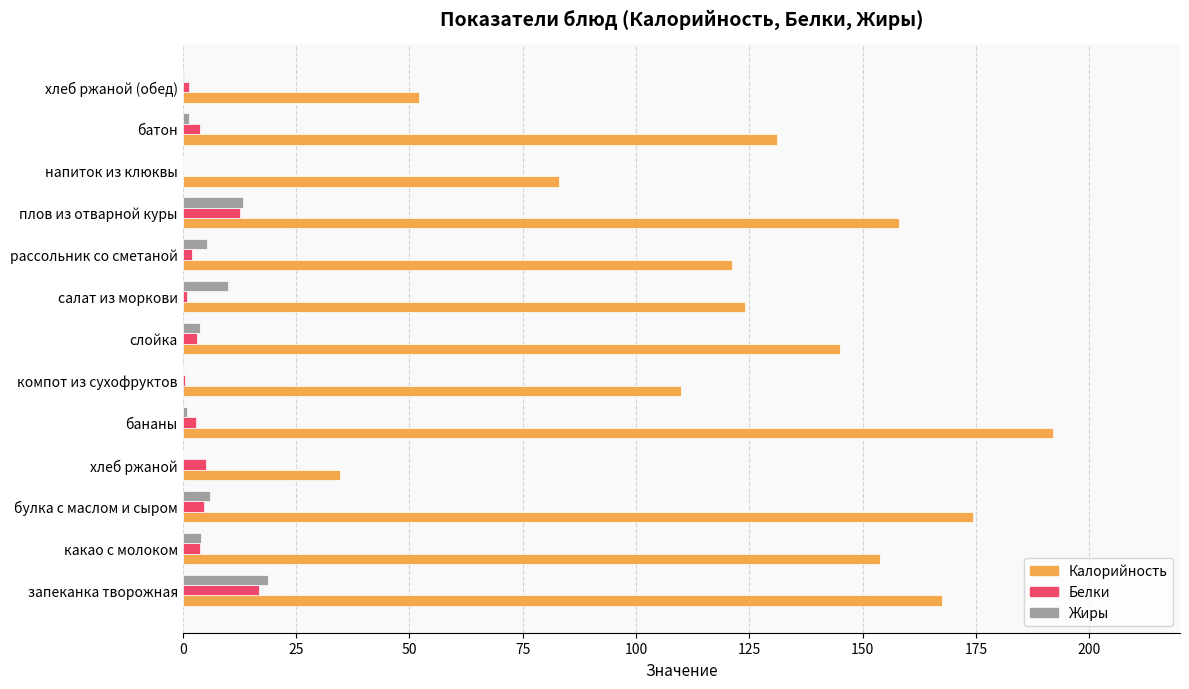

What is the sum of the Калорийность values at запеканка творожная and плов из отварной куры?

325.5